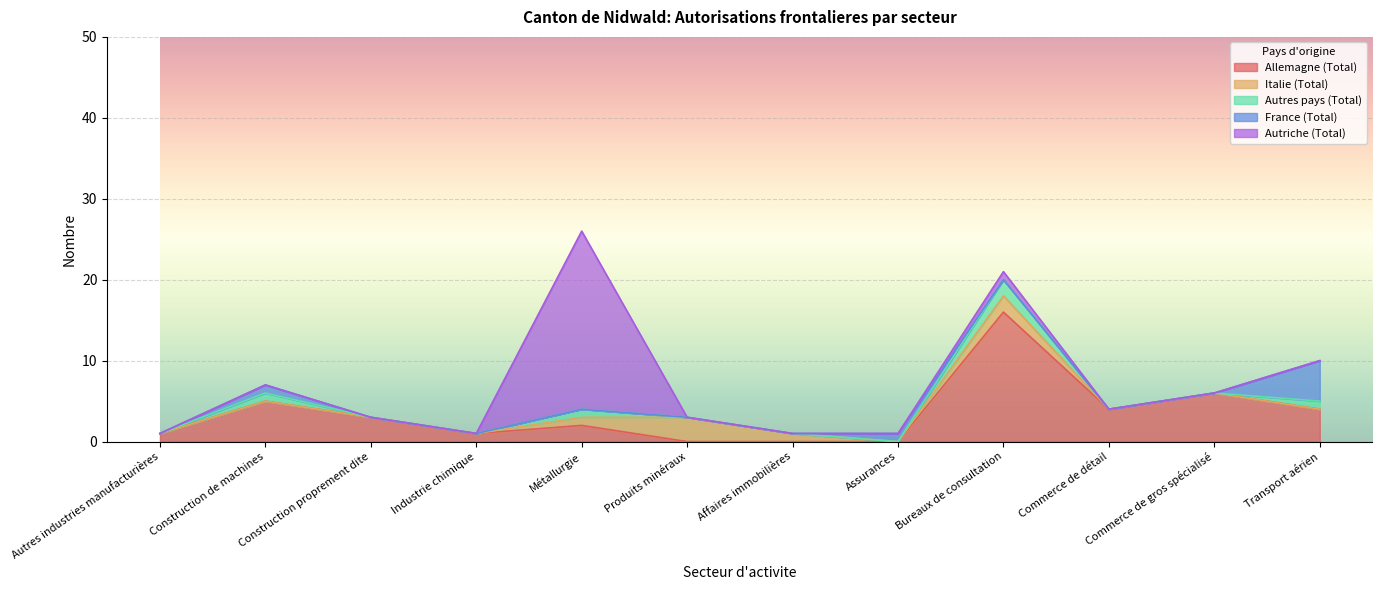

True or false: Autriche (Total) has a value of 0 at Construction de machines.

True